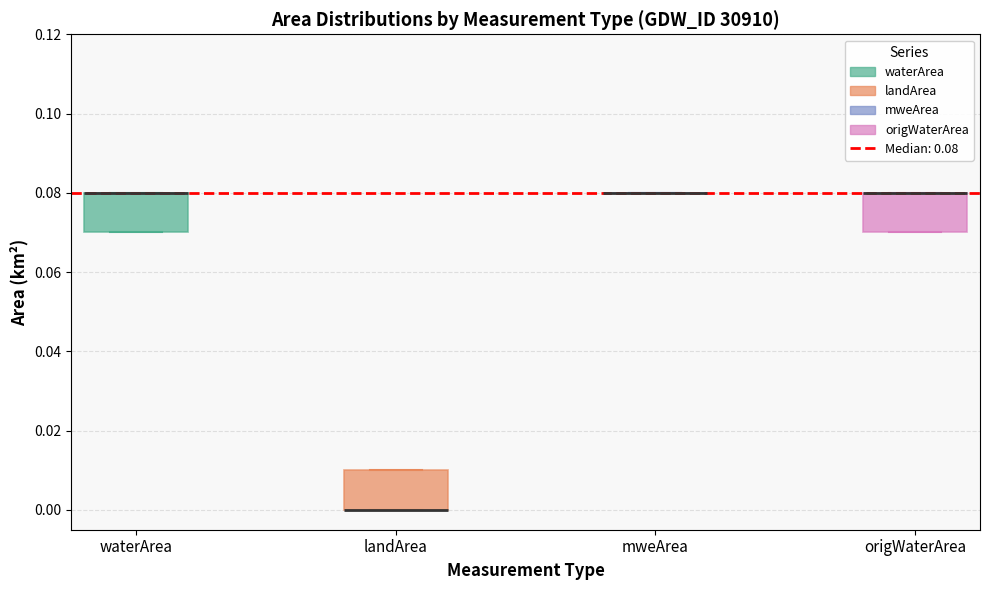

Where is the lower edge of the box for landArea on the y-axis? The values are not printed on the chart, so give them approximately, as read against the axis.

0.00